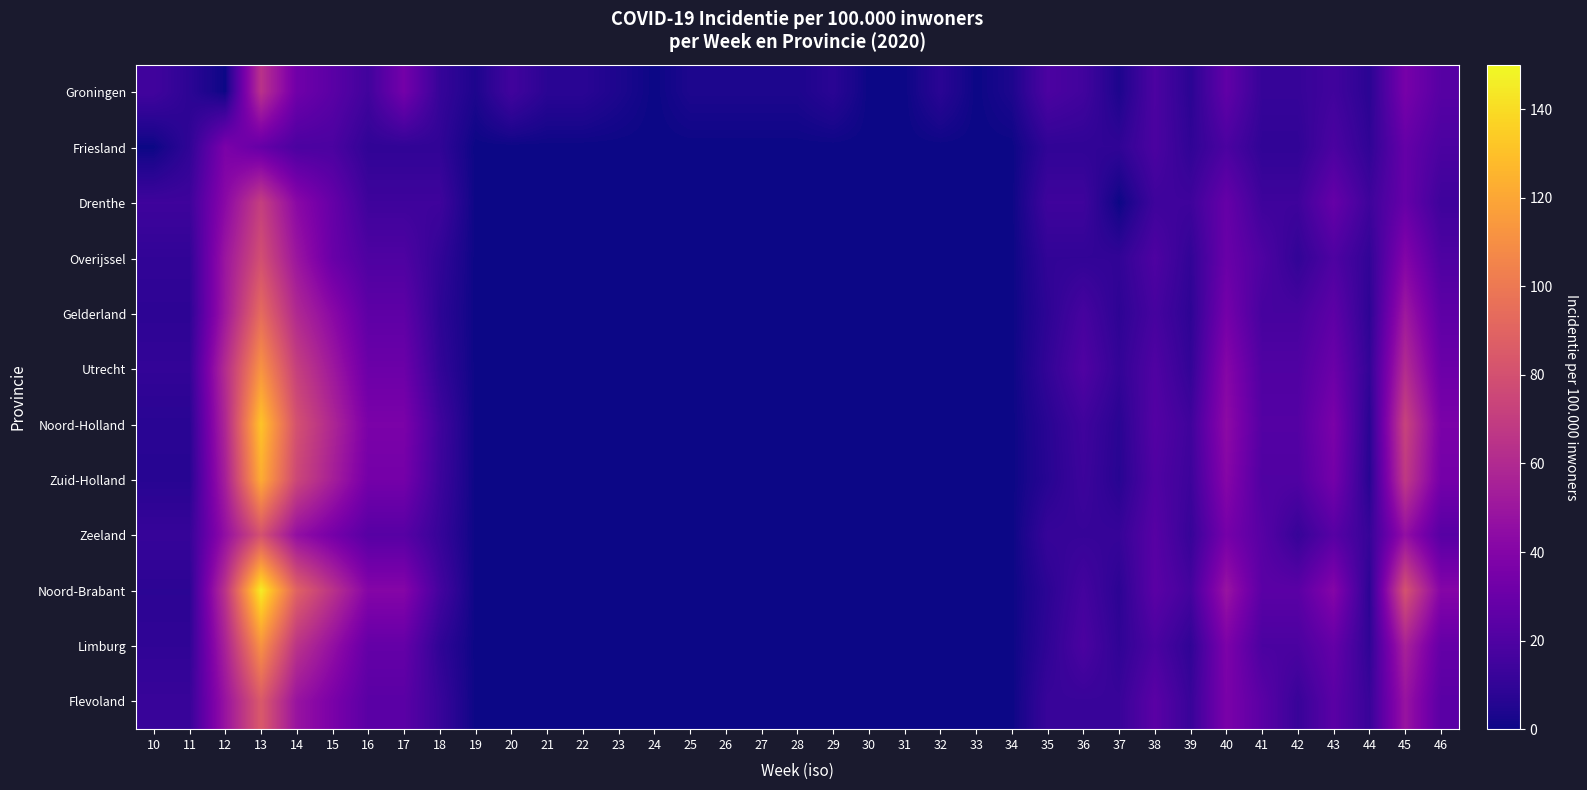

Reading left to right, list all the values displayed in this chart.

Groningen: 10=15.2	11=8.1	12=0.0	13=64.5	14=32.3	15=24.2	16=15.2	17=33.7	18=11.4	19=3.8	20=15.2	21=7.6	22=7.6	23=3.8	24=0.0	25=3.8	26=3.8	27=3.8	28=3.8	29=7.6	30=0.0	31=0.0	32=7.6	33=0.0	34=3.8	35=19.0	36=15.2	37=3.8	38=19.0	39=7.6	40=26.5	41=11.4	42=11.4	43=15.2	44=7.6	45=35.1	46=22.8
Friesland: 10=0.0	11=9.4	12=36.5	13=28.1	14=18.7	15=18.7	16=9.4	17=9.4	18=9.4	19=0.0	20=0.0	21=0.0	22=0.0	23=0.0	24=0.0	25=0.0	26=0.0	27=0.0	28=0.0	29=0.0	30=0.0	31=0.0	32=0.0	33=0.0	34=0.0	35=9.4	36=9.4	37=9.4	38=18.7	39=9.4	40=18.7	41=9.4	42=9.4	43=18.7	44=9.4	45=28.1	46=18.7
Drenthe: 10=14.2	11=14.2	12=42.6	13=71.0	14=42.6	15=28.4	16=14.2	17=14.2	18=14.2	19=0.0	20=0.0	21=0.0	22=0.0	23=0.0	24=0.0	25=0.0	26=0.0	27=0.0	28=0.0	29=0.0	30=0.0	31=0.0	32=0.0	33=0.0	34=0.0	35=14.2	36=14.2	37=0.0	38=14.2	39=14.2	40=28.4	41=14.2	42=14.2	43=28.4	44=14.2	45=28.4	46=14.2
Overijssel: 10=9.9	11=9.9	12=49.5	13=79.2	14=49.5	15=29.7	16=19.8	17=19.8	18=9.9	19=0.0	20=0.0	21=0.0	22=0.0	23=0.0	24=0.0	25=0.0	26=0.0	27=0.0	28=0.0	29=0.0	30=0.0	31=0.0	32=0.0	33=0.0	34=0.0	35=9.9	36=9.9	37=9.9	38=19.8	39=9.9	40=29.7	41=19.8	42=9.9	43=19.8	44=9.9	45=39.6	46=19.8
Gelderland: 10=8.5	11=8.5	12=51.0	13=93.5	14=59.5	15=42.5	16=25.5	17=25.5	18=8.5	19=0.0	20=0.0	21=0.0	22=0.0	23=0.0	24=0.0	25=0.0	26=0.0	27=0.0	28=0.0	29=0.0	30=0.0	31=0.0	32=0.0	33=0.0	34=0.0	35=8.5	36=17.0	37=8.5	38=17.0	39=8.5	40=34.0	41=17.0	42=17.0	43=25.5	44=8.5	45=51.0	46=25.5
Utrecht: 10=10.2	11=10.2	12=61.2	13=112.2	14=71.4	15=51.0	16=30.6	17=30.6	18=10.2	19=0.0	20=0.0	21=0.0	22=0.0	23=0.0	24=0.0	25=0.0	26=0.0	27=0.0	28=0.0	29=0.0	30=0.0	31=0.0	32=0.0	33=0.0	34=0.0	35=10.2	36=20.4	37=10.2	38=20.4	39=10.2	40=40.8	41=20.4	42=20.4	43=30.6	44=10.2	45=61.2	46=30.6
Noord-Holland: 10=7.3	11=7.3	12=58.4	13=131.4	14=80.3	15=58.4	16=36.5	17=36.5	18=14.6	19=0.0	20=0.0	21=0.0	22=0.0	23=0.0	24=0.0	25=0.0	26=0.0	27=0.0	28=0.0	29=0.0	30=0.0	31=0.0	32=0.0	33=0.0	34=0.0	35=7.3	36=14.6	37=7.3	38=21.9	39=14.6	40=43.8	41=21.9	42=21.9	43=36.5	44=7.3	45=73.0	46=36.5
Zuid-Holland: 10=6.8	11=6.8	12=54.4	13=122.4	14=75.2	15=54.4	16=34.0	17=34.0	18=13.6	19=0.0	20=0.0	21=0.0	22=0.0	23=0.0	24=0.0	25=0.0	26=0.0	27=0.0	28=0.0	29=0.0	30=0.0	31=0.0	32=0.0	33=0.0	34=0.0	35=6.8	36=13.6	37=6.8	38=20.4	39=13.6	40=40.8	41=20.4	42=20.4	43=34.0	44=6.8	45=68.0	46=34.0
Zeeland: 10=11.5	11=11.5	12=46.0	13=80.5	14=46.0	15=34.5	16=23.0	17=23.0	18=11.5	19=0.0	20=0.0	21=0.0	22=0.0	23=0.0	24=0.0	25=0.0	26=0.0	27=0.0	28=0.0	29=0.0	30=0.0	31=0.0	32=0.0	33=0.0	34=0.0	35=11.5	36=11.5	37=11.5	38=23.0	39=11.5	40=34.5	41=23.0	42=11.5	43=23.0	44=11.5	45=46.0	46=23.0
Noord-Brabant: 10=8.1	11=8.1	12=64.8	13=145.8	14=89.1	15=64.8	16=40.5	17=40.5	18=16.2	19=0.0	20=0.0	21=0.0	22=0.0	23=0.0	24=0.0	25=0.0	26=0.0	27=0.0	28=0.0	29=0.0	30=0.0	31=0.0	32=0.0	33=0.0	34=0.0	35=8.1	36=16.2	37=8.1	38=24.3	39=16.2	40=48.6	41=24.3	42=24.3	43=40.5	44=8.1	45=81.0	46=40.5
Limburg: 10=9.3	11=9.3	12=55.8	13=111.6	14=65.1	15=46.5	16=27.9	17=27.9	18=9.3	19=0.0	20=0.0	21=0.0	22=0.0	23=0.0	24=0.0	25=0.0	26=0.0	27=0.0	28=0.0	29=0.0	30=0.0	31=0.0	32=0.0	33=0.0	34=0.0	35=9.3	36=18.6	37=9.3	38=18.6	39=9.3	40=37.2	41=18.6	42=18.6	43=27.9	44=9.3	45=55.8	46=27.9
Flevoland: 10=12.1	11=12.1	12=48.4	13=84.7	14=48.4	15=36.3	16=24.2	17=24.2	18=12.1	19=0.0	20=0.0	21=0.0	22=0.0	23=0.0	24=0.0	25=0.0	26=0.0	27=0.0	28=0.0	29=0.0	30=0.0	31=0.0	32=0.0	33=0.0	34=0.0	35=12.1	36=12.1	37=12.1	38=24.2	39=12.1	40=36.3	41=24.2	42=12.1	43=24.2	44=12.1	45=48.4	46=24.2